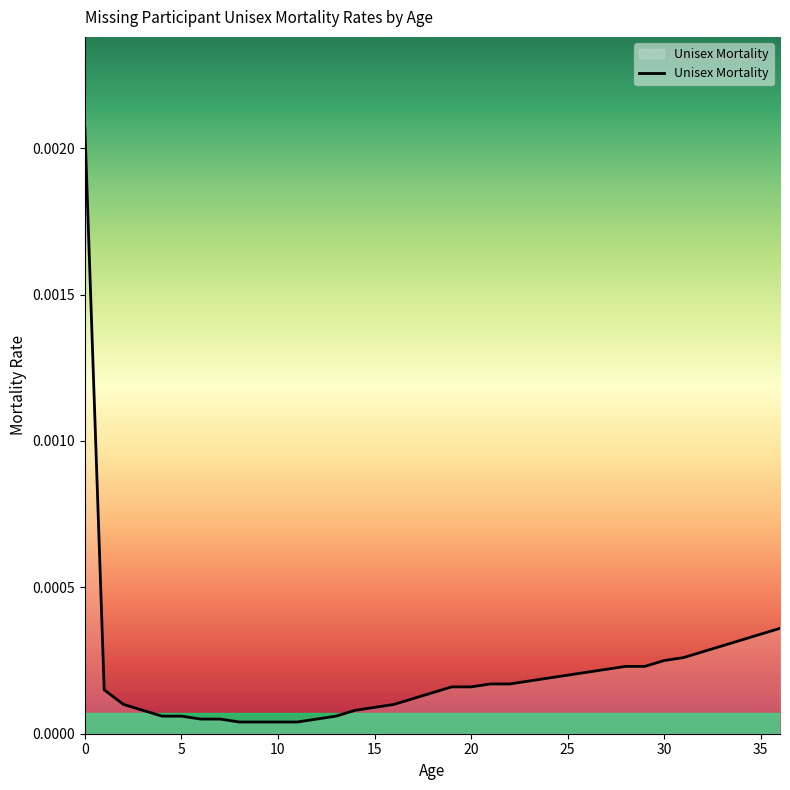

Which label corresponds to the smallest value in the chart?

8